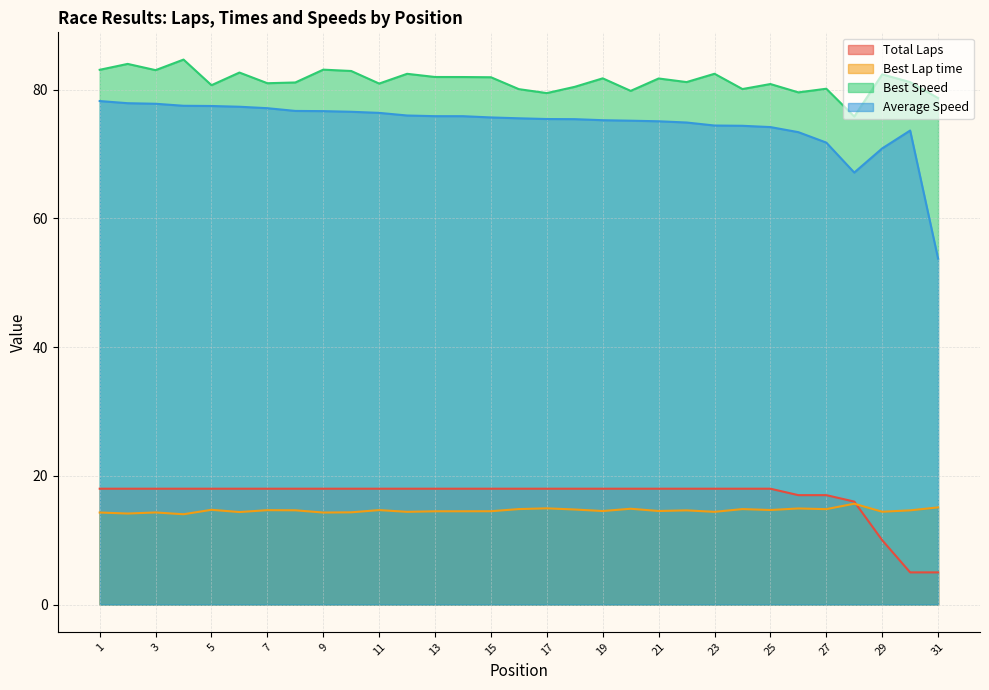

What are all the series names shown in the legend?

Total Laps, Best Lap time, Best Speed, Average Speed